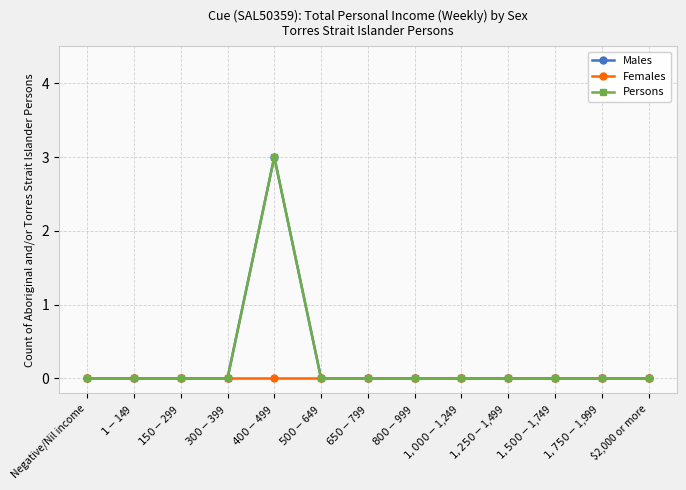

Does the chart have visible grid lines?

Yes